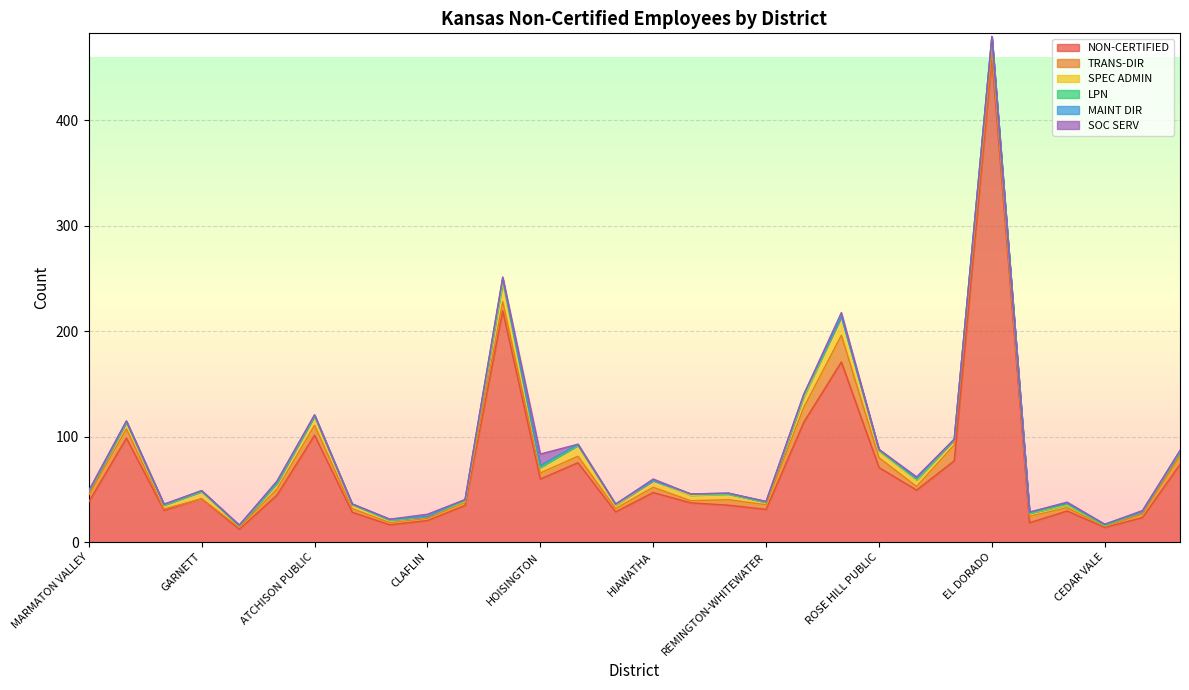

Reading left to right, what are all the values shown in this chart?

NON-CERTIFIED: MARMATON VALLEY=38.2	IOLA=98.7	HUMBOLDT=30.2	GARNETT=41.2	CREST=12.3	ATCHISON CO COMM=44.6	ATCHISON PUBLIC=101.5	BARBER CO NORTH=28.4	SOUTH BARBER=16.5	CLAFLIN=20.5	ELLINWOOD PUBLIC=34.8	GREAT BEND=219.4	HOISINGTON=59.9	FORT SCOTT=75.4	UNIONTOWN=28.7	HIAWATHA=47.1	SOUTH BROWN CO=37.3	BLUESTEM=35.1	REMINGTON-WHITEWATER=31.1	CIRCLE=113.7	ANDOVER=170.9	ROSE HILL PUBLIC=70.8	DOUGLASS PUBLIC=49.4	AUGUSTA=77.2	EL DORADO=459.5	FLINTHILLS=18.5	CHASE COUNTY=29.6	CEDAR VALE=14.0	CHAUTAUQUA COUNTY=23.3	RIVERTON=73.8
TRANS-DIR: MARMATON VALLEY=6.5	IOLA=8.7	HUMBOLDT=1.3	GARNETT=0.0	CREST=1.6	ATCHISON CO COMM=5.7	ATCHISON PUBLIC=9.3	BARBER CO NORTH=3.4	SOUTH BARBER=2.0	CLAFLIN=2.0	ELLINWOOD PUBLIC=3.0	GREAT BEND=8.6	HOISINGTON=5.7	FORT SCOTT=6.1	UNIONTOWN=3.2	HIAWATHA=5.0	SOUTH BROWN CO=2.0	BLUESTEM=5.2	REMINGTON-WHITEWATER=4.4	CIRCLE=14.0	ANDOVER=25.3	ROSE HILL PUBLIC=9.3	DOUGLASS PUBLIC=3.4	AUGUSTA=15.0	EL DORADO=6.5	FLINTHILLS=6.0	CHASE COUNTY=3.1	CEDAR VALE=1.0	CHAUTAUQUA COUNTY=3.3	RIVERTON=8.1
SPEC ADMIN: MARMATON VALLEY=3.0	IOLA=6.5	HUMBOLDT=3.7	GARNETT=6.9	CREST=1.6	ATCHISON CO COMM=5.7	ATCHISON PUBLIC=8.9	BARBER CO NORTH=4.0	SOUTH BARBER=2.5	CLAFLIN=2.0	ELLINWOOD PUBLIC=1.0	GREAT BEND=17.8	HOISINGTON=5.5	FORT SCOTT=10.4	UNIONTOWN=3.2	HIAWATHA=6.4	SOUTH BROWN CO=5.1	BLUESTEM=5.4	REMINGTON-WHITEWATER=2.4	CIRCLE=9.9	ANDOVER=17.9	ROSE HILL PUBLIC=6.3	DOUGLASS PUBLIC=6.2	AUGUSTA=5.0	EL DORADO=10.7	FLINTHILLS=3.0	CHASE COUNTY=2.4	CEDAR VALE=0.7	CHAUTAUQUA COUNTY=2.4	RIVERTON=4.0
LPN: MARMATON VALLEY=0.0	IOLA=0.0	HUMBOLDT=0.0	GARNETT=0.0	CREST=0.0	ATCHISON CO COMM=0.0	ATCHISON PUBLIC=0.0	BARBER CO NORTH=0.0	SOUTH BARBER=0.0	CLAFLIN=0.0	ELLINWOOD PUBLIC=0.6	GREAT BEND=3.3	HOISINGTON=0.0	FORT SCOTT=0.0	UNIONTOWN=1.0	HIAWATHA=0.0	SOUTH BROWN CO=1.3	BLUESTEM=0.0	REMINGTON-WHITEWATER=0.0	CIRCLE=1.5	ANDOVER=0.0	ROSE HILL PUBLIC=0.6	DOUGLASS PUBLIC=0.7	AUGUSTA=0.0	EL DORADO=1.8	FLINTHILLS=0.0	CHASE COUNTY=1.0	CEDAR VALE=0.0	CHAUTAUQUA COUNTY=0.0	RIVERTON=0.0
MAINT DIR: MARMATON VALLEY=1.0	IOLA=1.0	HUMBOLDT=0.8	GARNETT=0.8	CREST=0.7	ATCHISON CO COMM=1.0	ATCHISON PUBLIC=1.0	BARBER CO NORTH=0.5	SOUTH BARBER=0.8	CLAFLIN=0.0	ELLINWOOD PUBLIC=1.0	GREAT BEND=0.9	HOISINGTON=1.5	FORT SCOTT=1.0	UNIONTOWN=0.0	HIAWATHA=0.0	SOUTH BROWN CO=0.0	BLUESTEM=0.8	REMINGTON-WHITEWATER=0.7	CIRCLE=1.0	ANDOVER=0.0	ROSE HILL PUBLIC=1.0	DOUGLASS PUBLIC=0.9	AUGUSTA=0.5	EL DORADO=1.0	FLINTHILLS=1.0	CHASE COUNTY=1.0	CEDAR VALE=1.3	CHAUTAUQUA COUNTY=0.0	RIVERTON=1.0
SOC SERV: MARMATON VALLEY=0.0	IOLA=0.0	HUMBOLDT=0.0	GARNETT=0.0	CREST=0.0	ATCHISON CO COMM=1.0	ATCHISON PUBLIC=0.0	BARBER CO NORTH=0.0	SOUTH BARBER=0.0	CLAFLIN=2.0	ELLINWOOD PUBLIC=0.0	GREAT BEND=1.5	HOISINGTON=11.0	FORT SCOTT=0.0	UNIONTOWN=0.0	HIAWATHA=1.4	SOUTH BROWN CO=0.0	BLUESTEM=0.0	REMINGTON-WHITEWATER=0.0	CIRCLE=0.0	ANDOVER=3.6	ROSE HILL PUBLIC=0.0	DOUGLASS PUBLIC=1.4	AUGUSTA=0.0	EL DORADO=0.0	FLINTHILLS=0.0	CHASE COUNTY=0.9	CEDAR VALE=0.0	CHAUTAUQUA COUNTY=1.0	RIVERTON=0.0